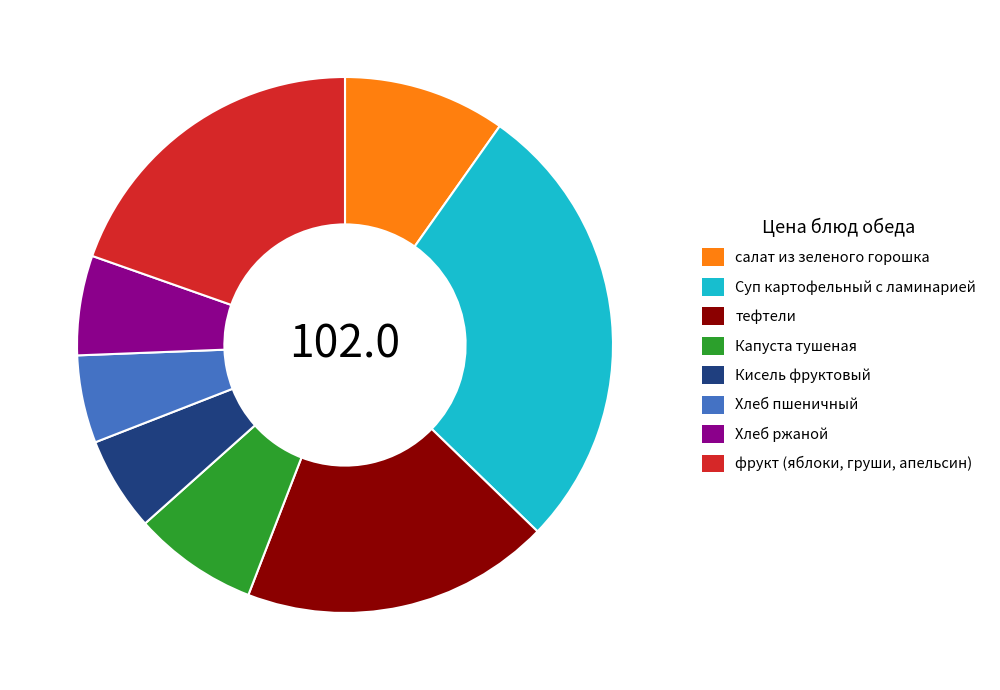

True or false: Хлеб пшеничный accounts for 5% of the total.

True